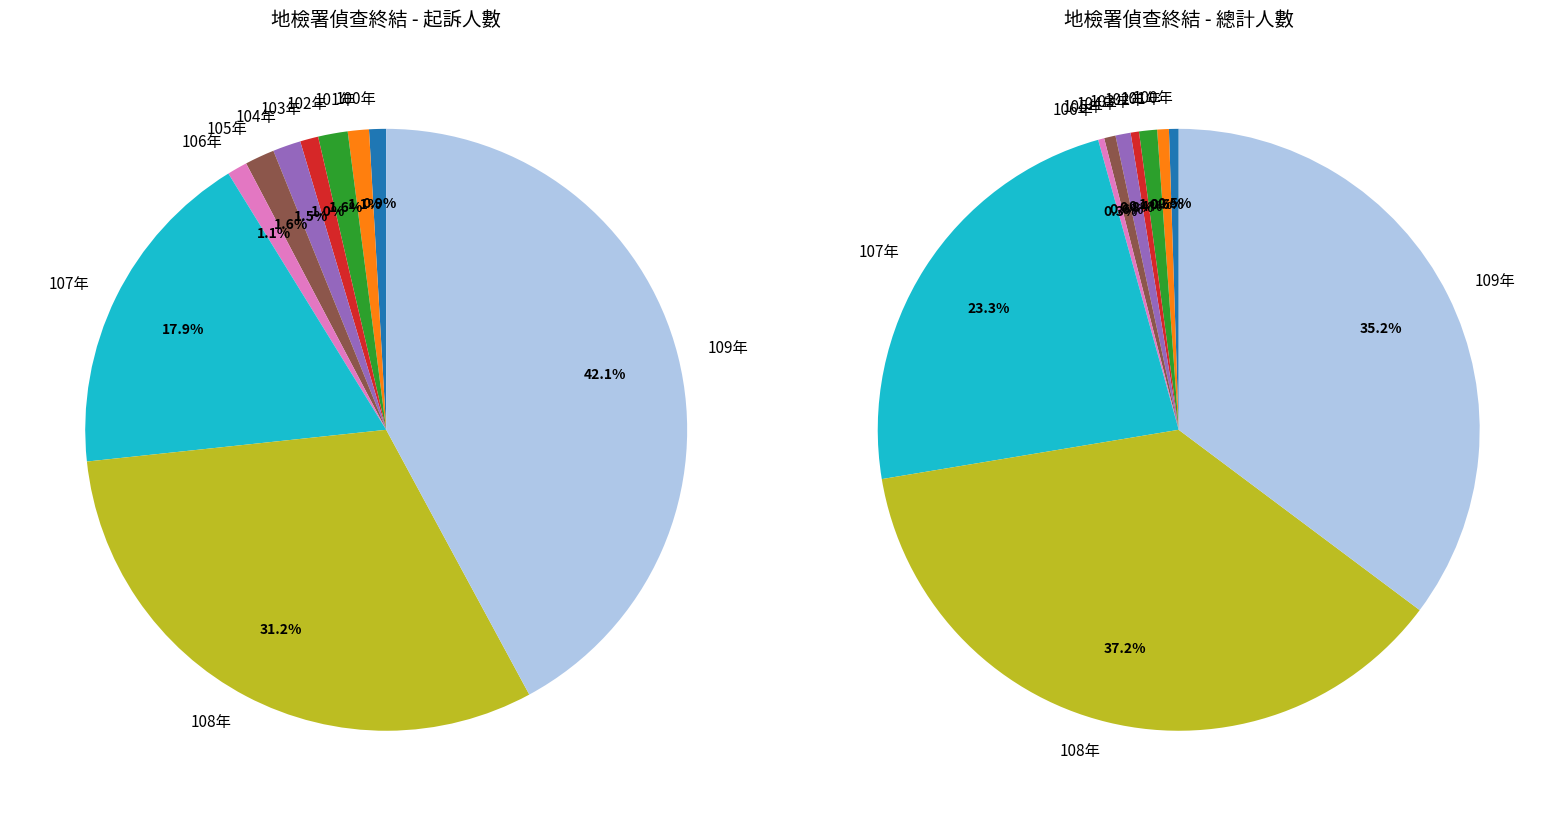

To the nearest percent, what percentage of the pie is 105年?

2%